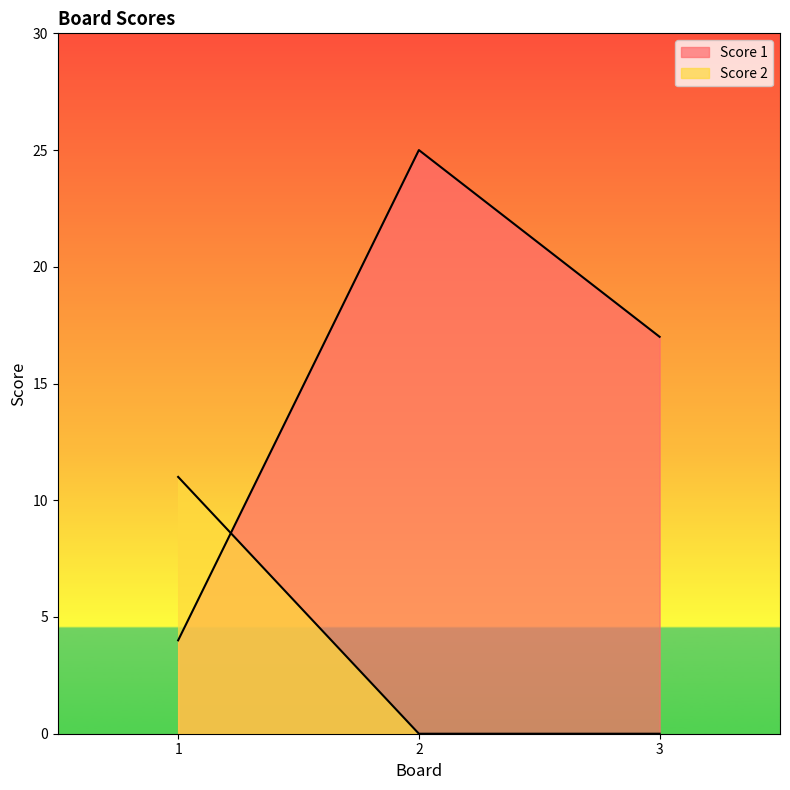

Reading left to right, extract all data points from this chart.

Score 1: 4	25	17
Score 2: 11	0	0